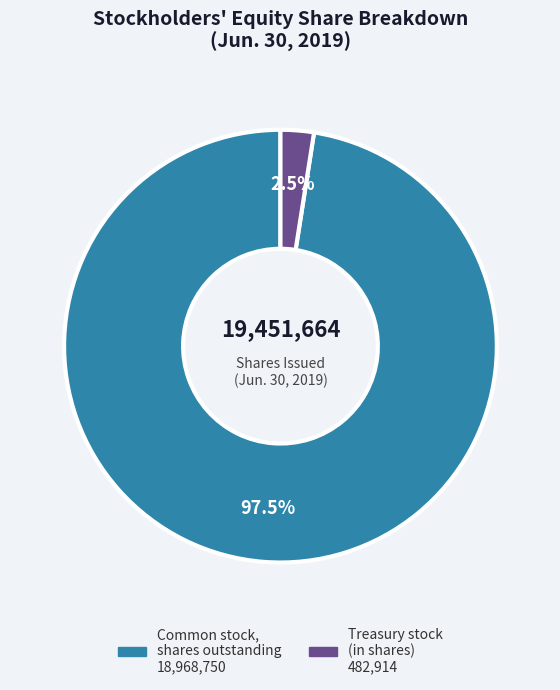

To the nearest percent, what is the difference between the largest and smallest slice percentages?

95%